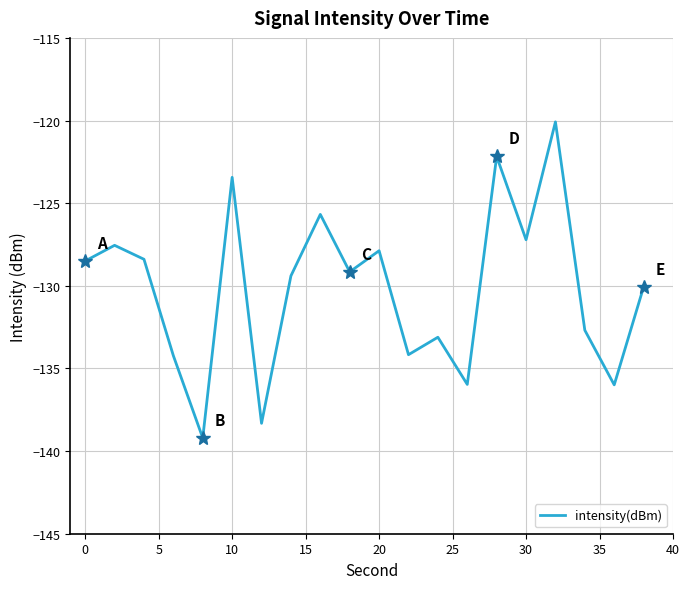

What is the difference between the maximum and minimum values?

19.1